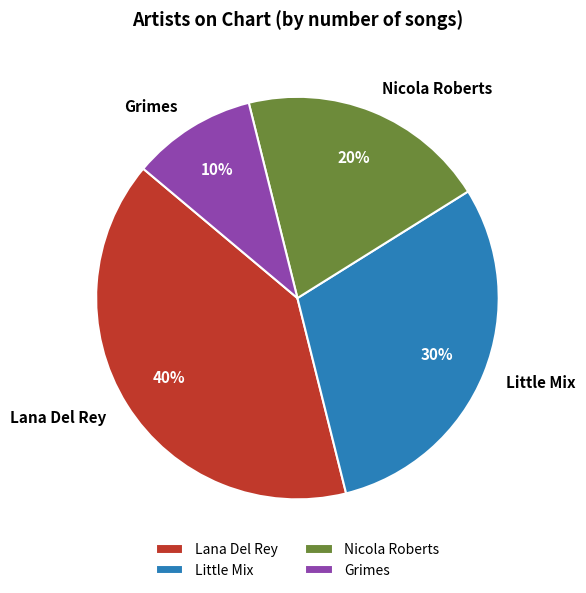

To the nearest percent, what portion does Little Mix represent?

30%